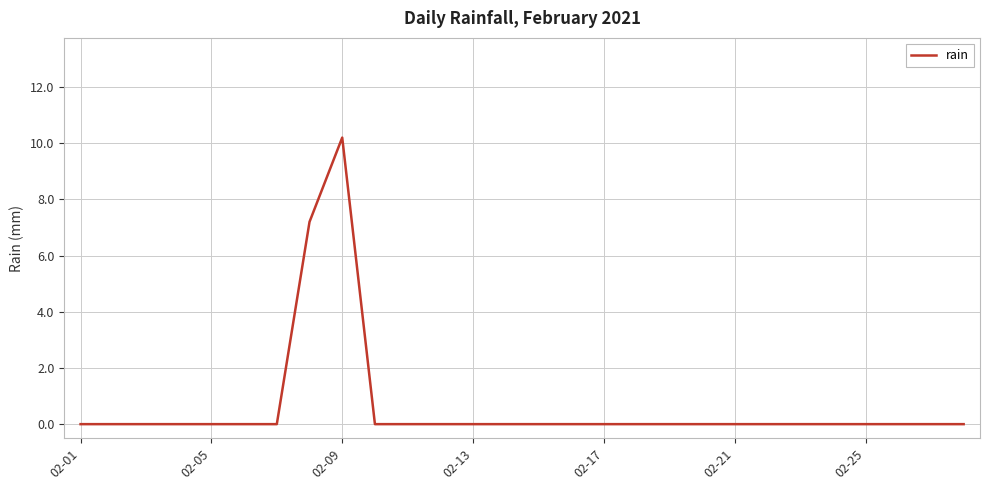

What is the greatest value displayed?

10.2